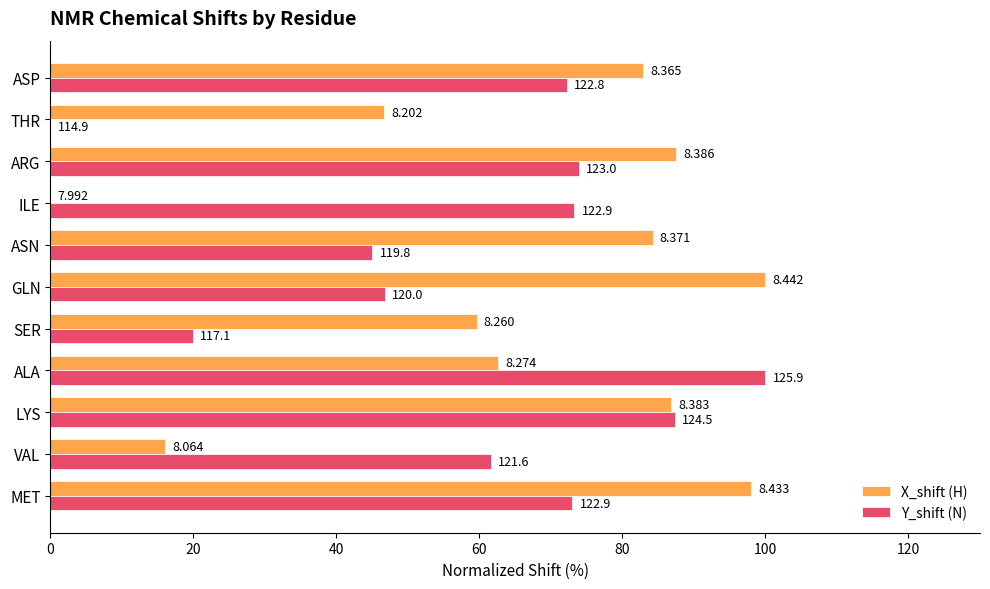

What are all the series names shown in the legend?

X_shift (H), Y_shift (N)